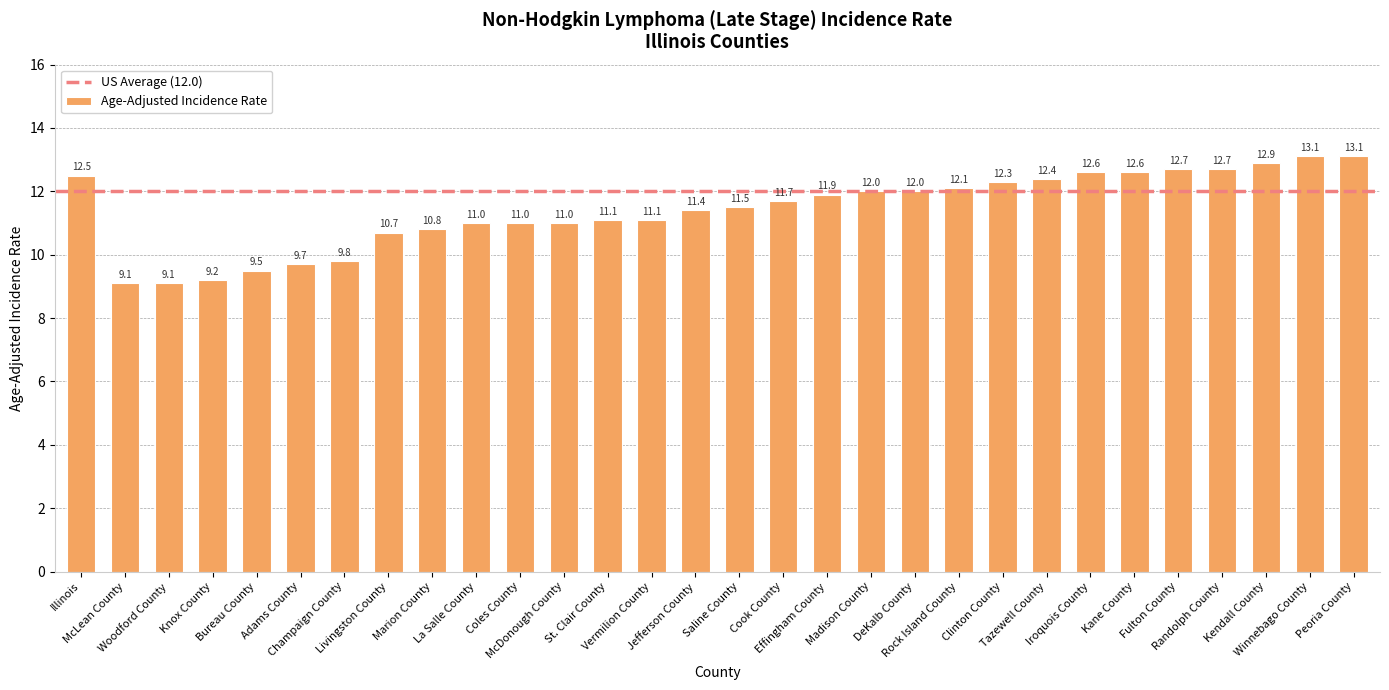

What is the difference between the values at Cook County and Clinton County?

0.6